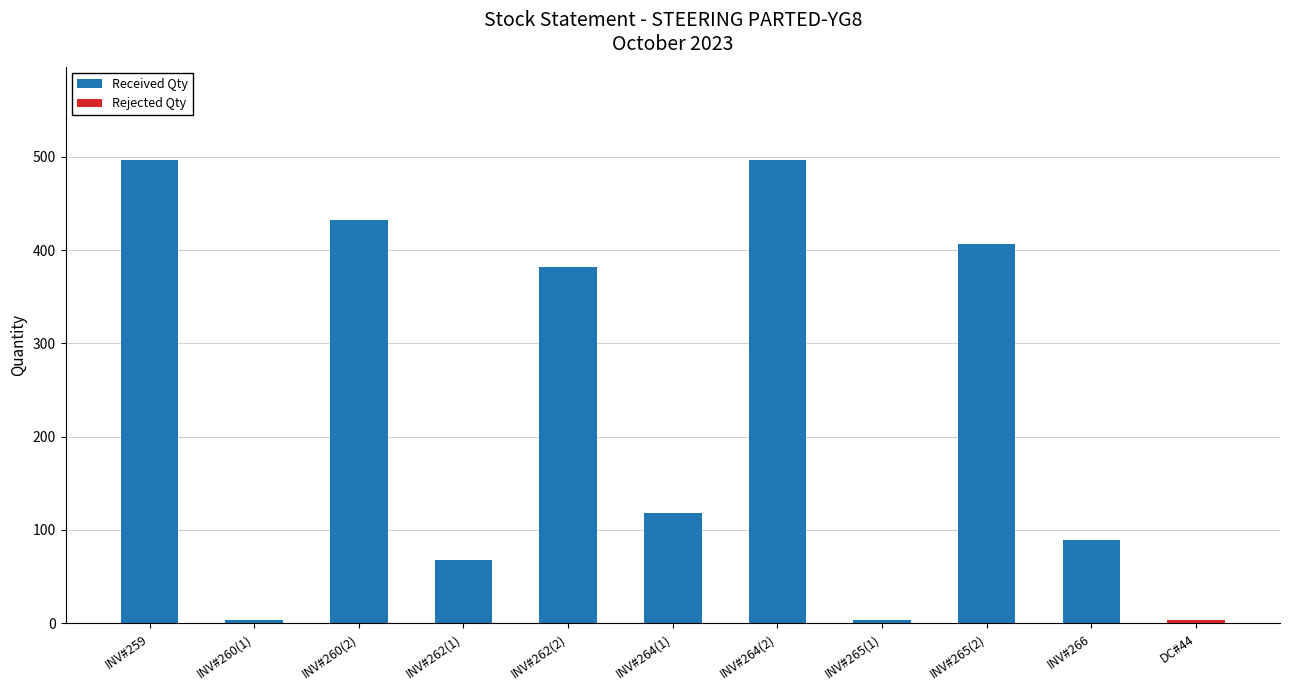

At which label is Received Qty closest to 248?

INV#264(1)